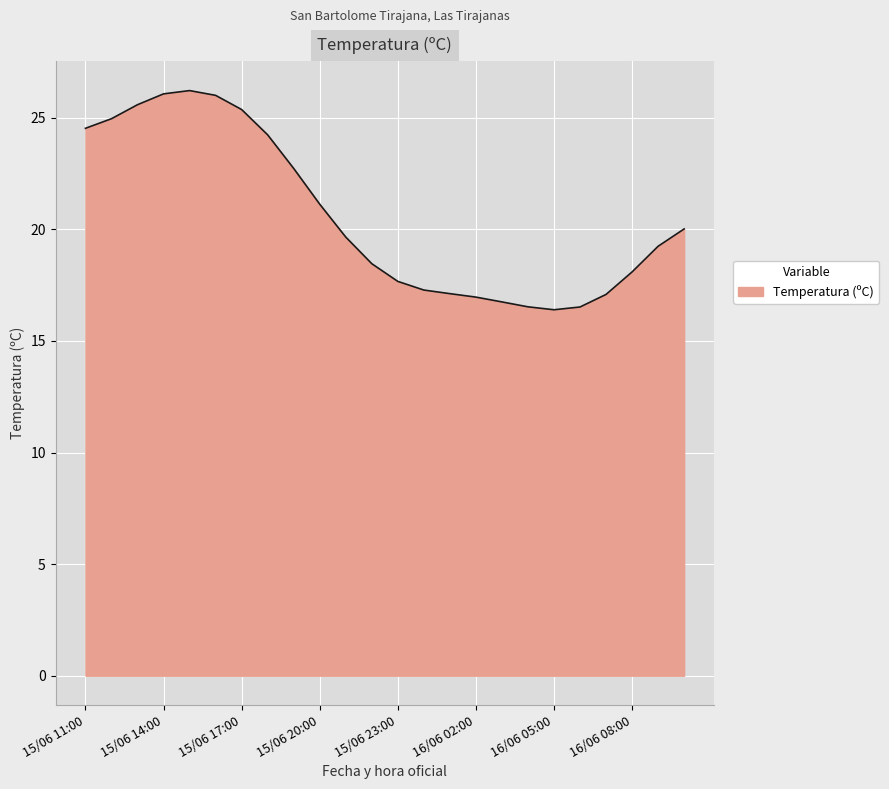

How many values are below 19?

11